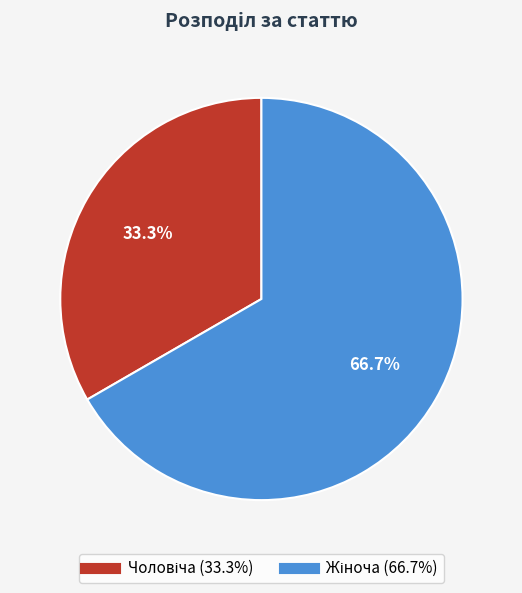

Is there any slice that represents more than half of the pie?

Yes